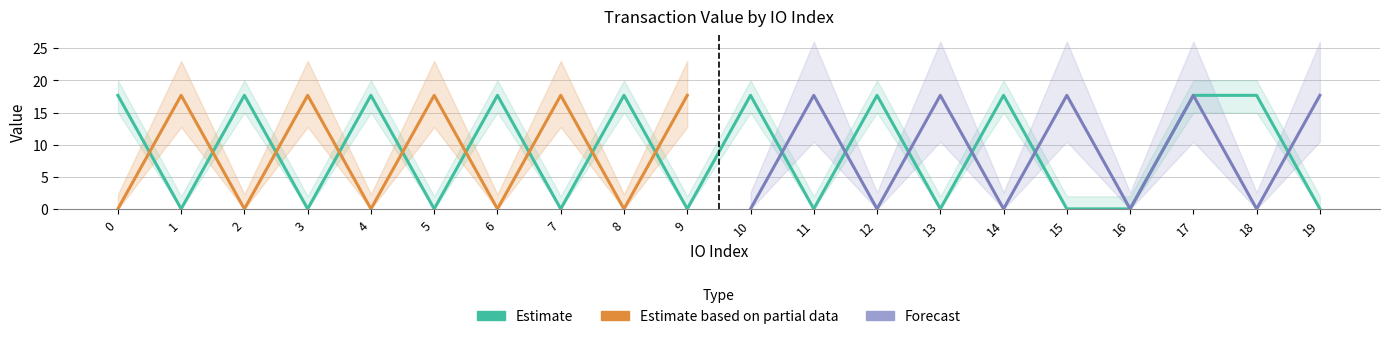

Rank the categories by value from highest to lowest.

0, 2, 4, 6, 8, 10, 12, 14, 17, 18, 1, 3, 5, 7, 9, 11, 13, 15, 16, 19